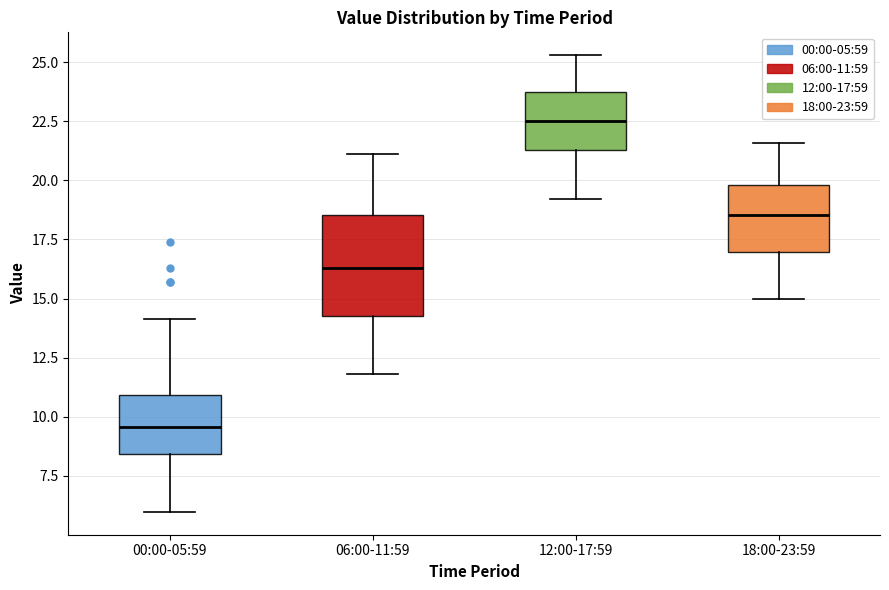

Reading left to right, read every box against the y-axis: the position of its median line, the range the box covers, and the ends of its whiskers. The values are not printed on the chart, so give them approximately, as read against the axis.

00:00-05:59: median 9.5, box 8.5 to 11.0, whiskers 6.0 to 14.0
06:00-11:59: median 16.5, box 14.5 to 18.5, whiskers 12.0 to 21.0
12:00-17:59: median 22.5, box 21.5 to 23.5, whiskers 19.0 to 25.5
18:00-23:59: median 18.5, box 17.0 to 20.0, whiskers 15.0 to 21.5